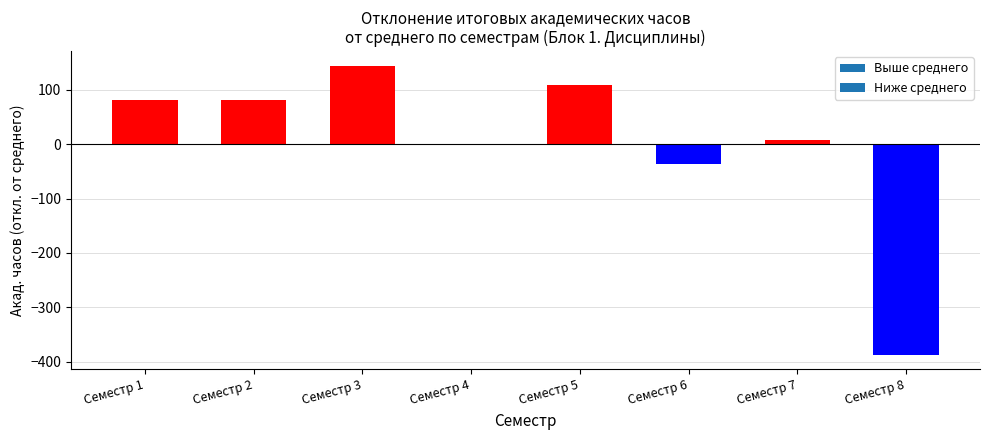

Is it true that the value at Семестр 6 is -35.5?

True